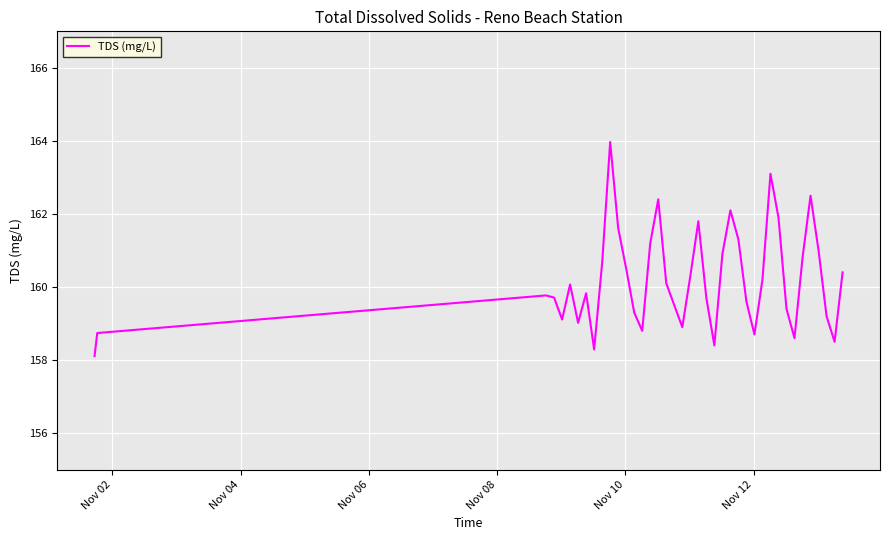

Reading right to left, what are all the values shown in this chart?

160.4	158.5	159.2	161.0	162.5	160.8	158.6	159.4	161.9	163.1	160.2	158.7	159.6	161.3	162.1	160.9	158.4	159.7	161.8	160.3	158.9	159.5	160.1	162.4	161.2	158.8	159.3	160.5	161.6	164.0	160.7	158.3	159.8	159.0	160.1	159.1	159.7	159.8	158.7	158.1